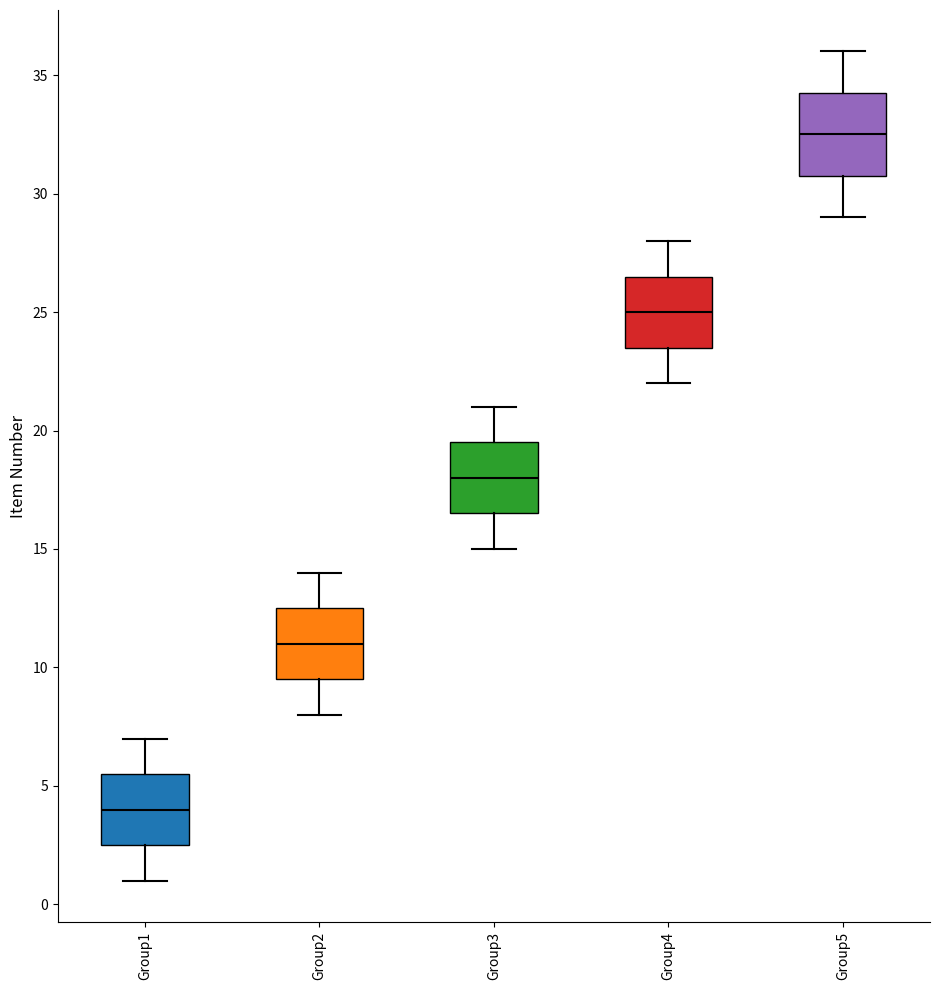

Which box's median line is the highest?

Group5